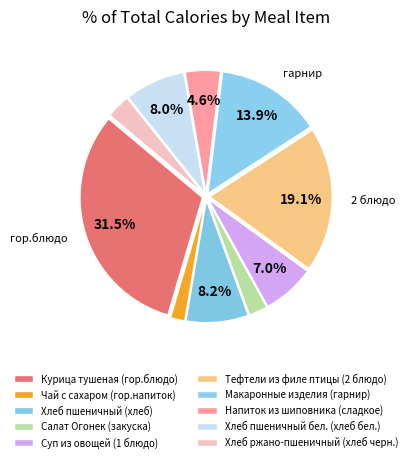

What portion of the pie excludes Салат Огонек (закуска)?

97.5%